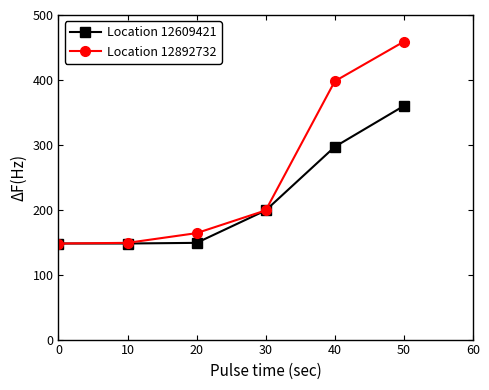

What are all the series names shown in the legend?

Location 12609421, Location 12892732